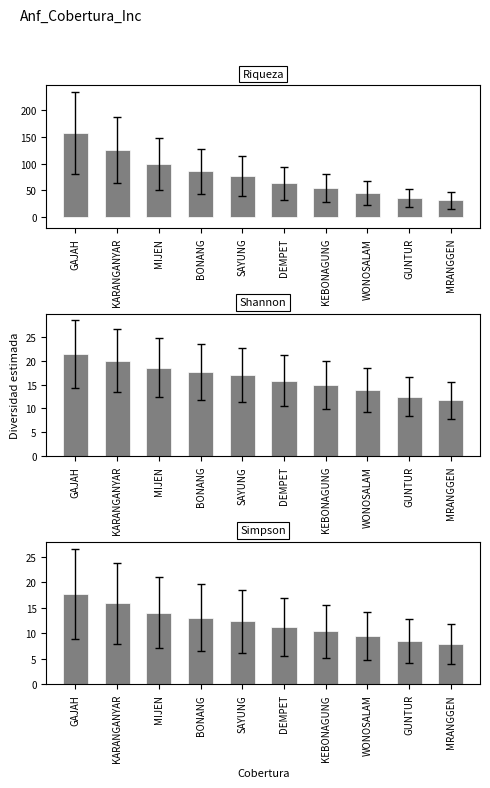

Rank the series at MIJEN from highest to lowest value.

Riqueza, Shannon, Simpson